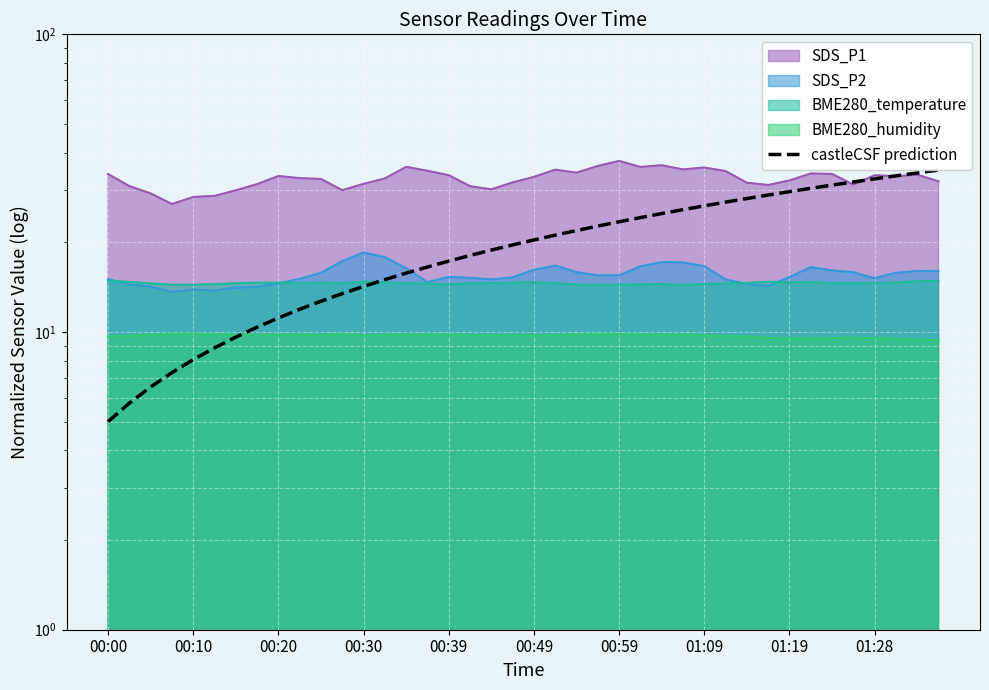

What is the sum of all values?

800.0